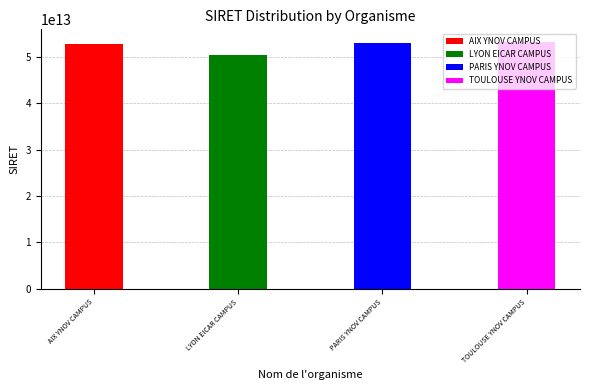

Which has a higher value, AIX YNOV CAMPUS or LYON EICAR CAMPUS?

AIX YNOV CAMPUS